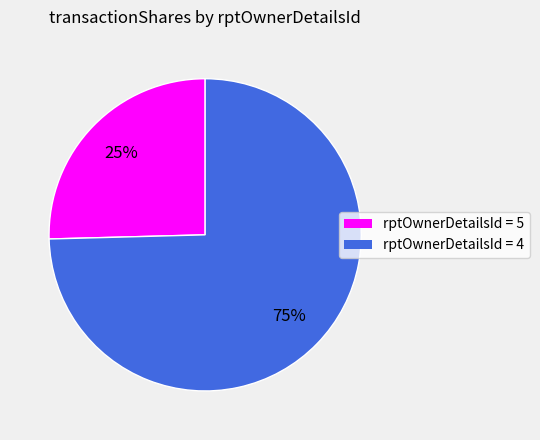

To the nearest percent, what is the average slice percentage?

50%